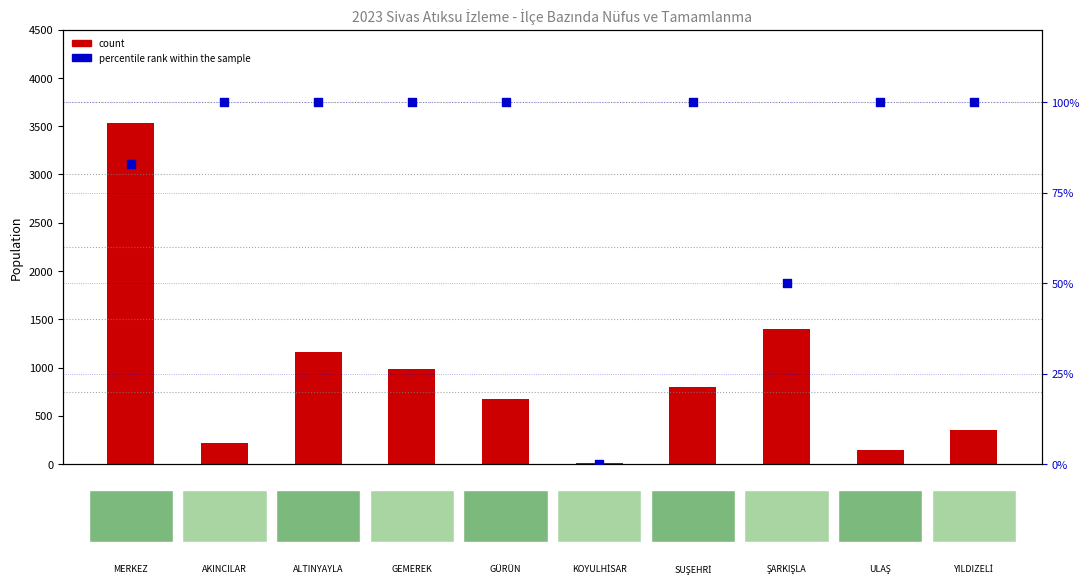

What is the total value across all series at ŞARKIŞLA?

1453